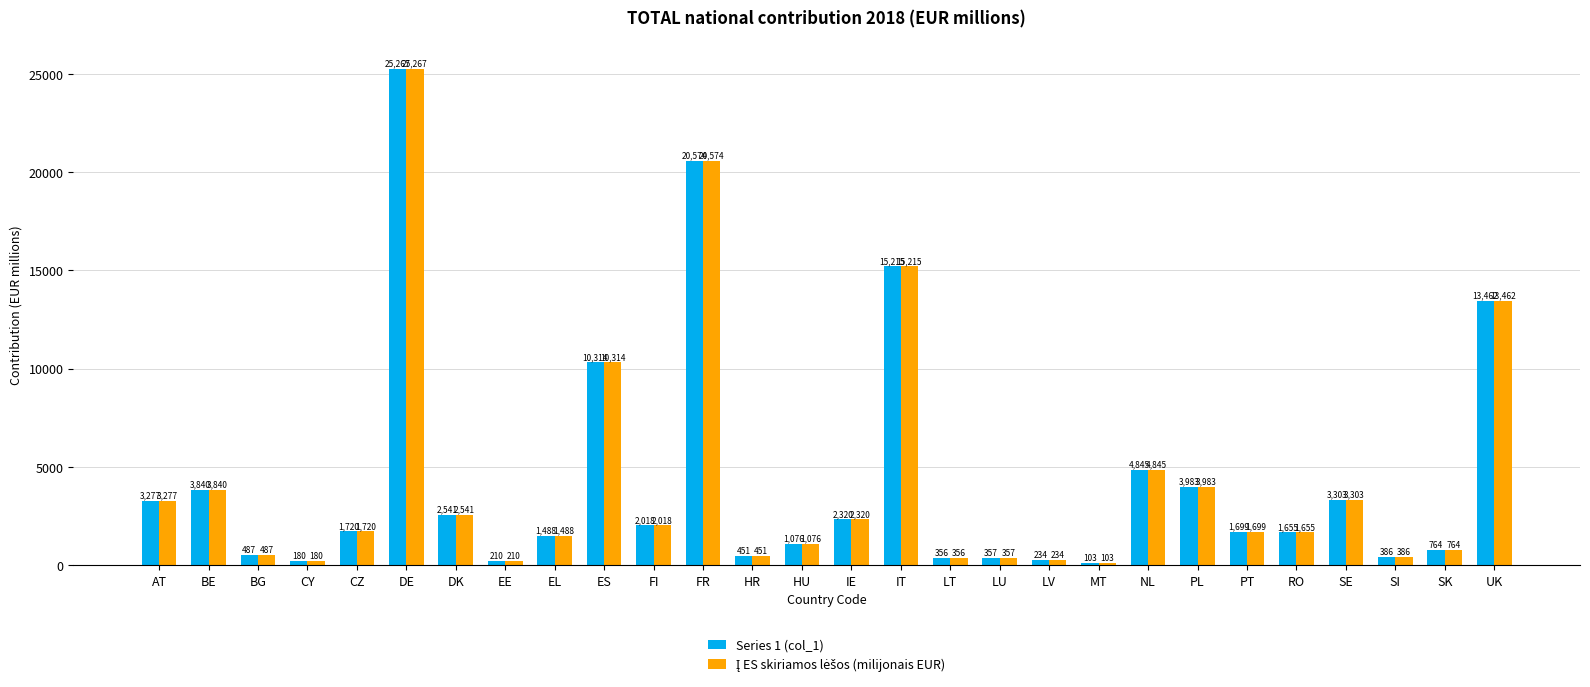

At how many categories does at least one series exceed 18771?

2